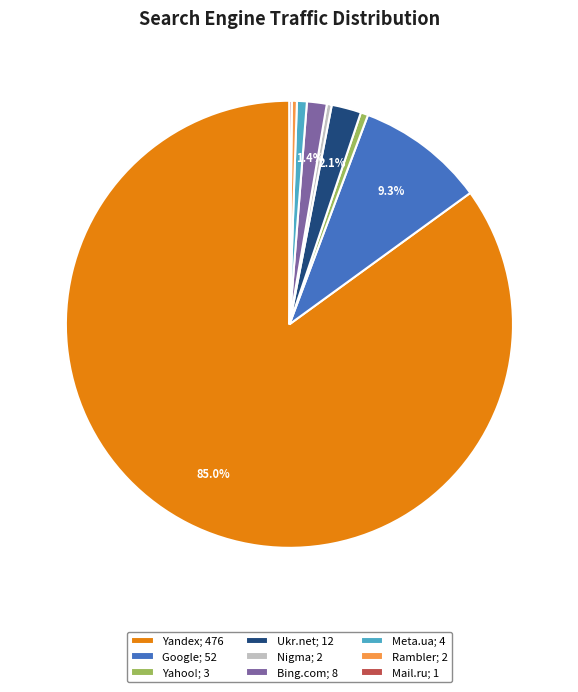

Which has a higher value, Google; 52 or Yandex; 476?

Yandex; 476